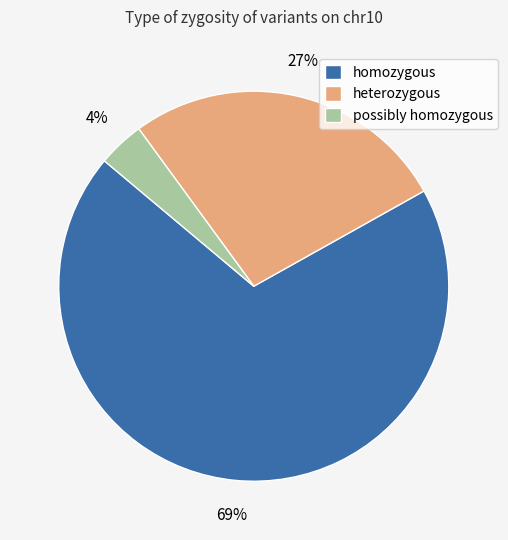

Which category has the biggest portion of the pie?

homozygous